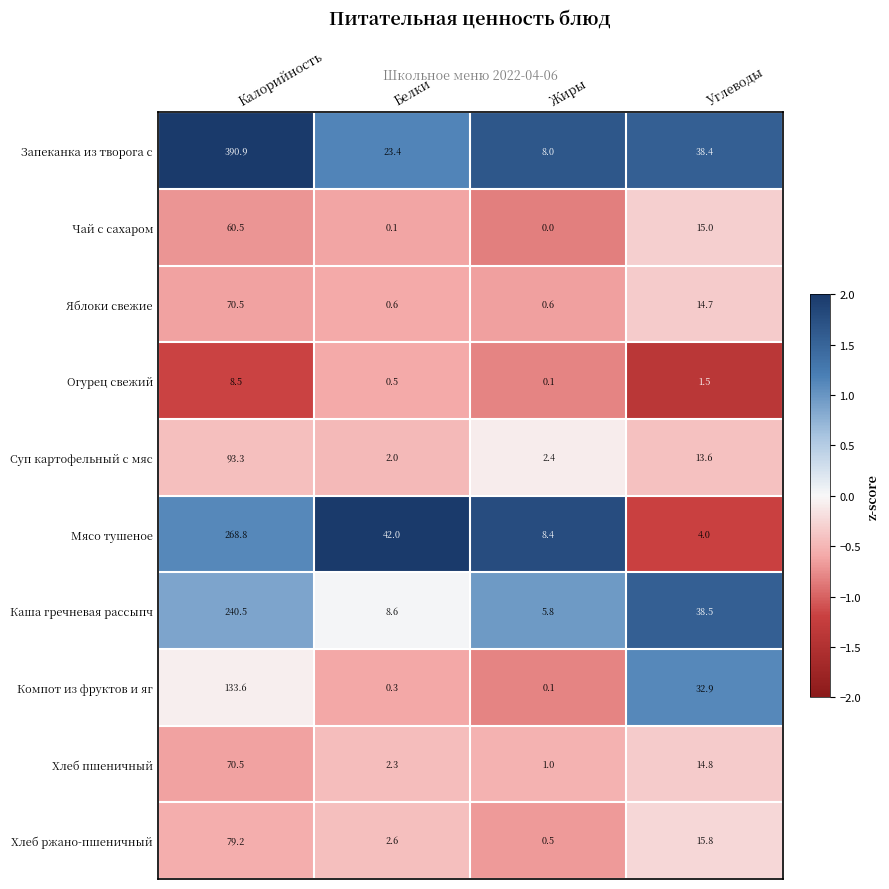

Rank the series at Белки from highest to lowest value.

Мясо тушеное, Запеканка из творога с, Каша гречневая рассыпч, Хлеб ржано-пшеничный, Хлеб пшеничный, Суп картофельный с мяс, Яблоки свежие, Огурец свежий, Компот из фруктов и яг, Чай с сахаром